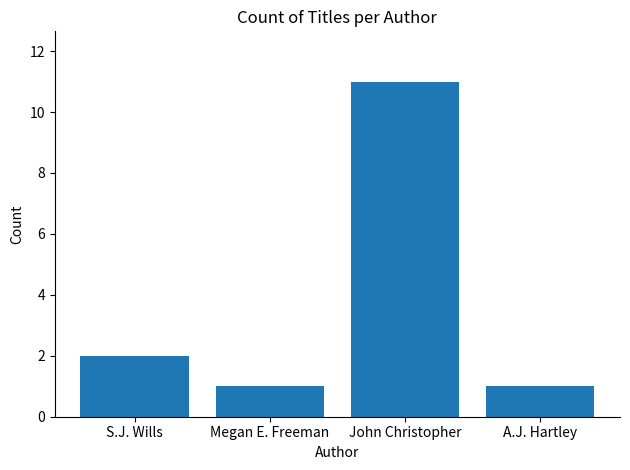

Reading left to right, transcribe all the data shown in this chart.

2	1	11	1